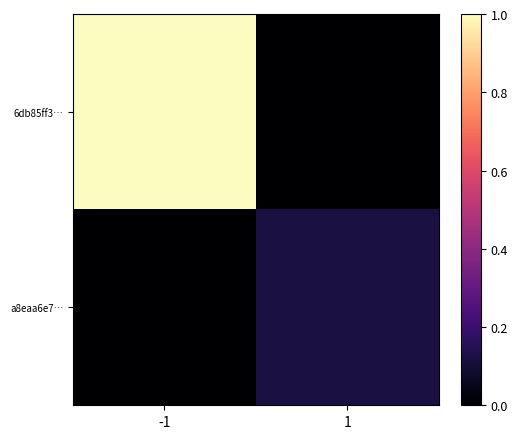

Count the number of data series in this chart.

2